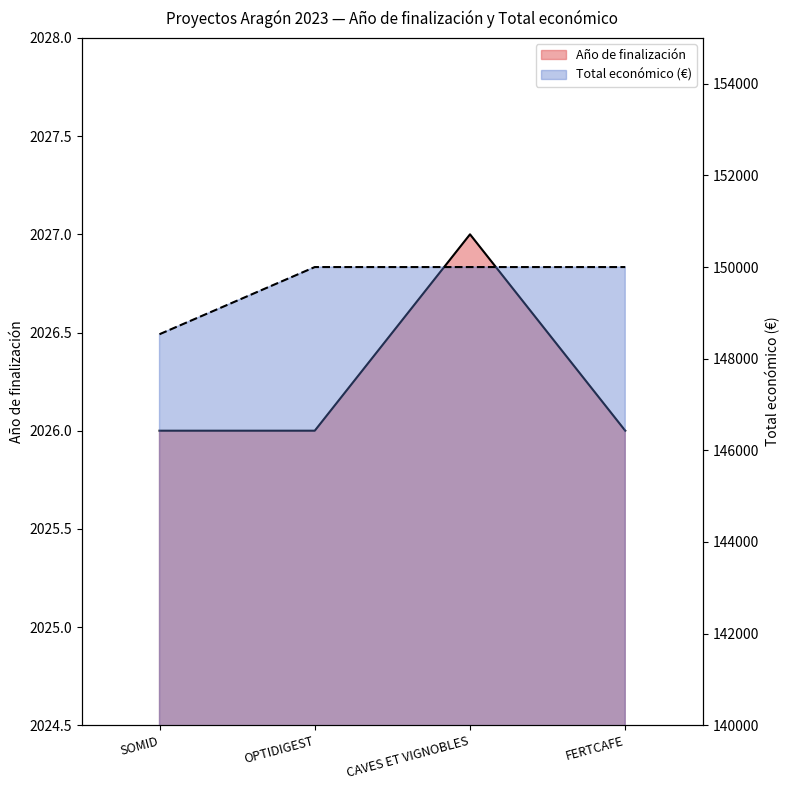

True or false: Año de finalización and Total económico intersect in this chart.

False